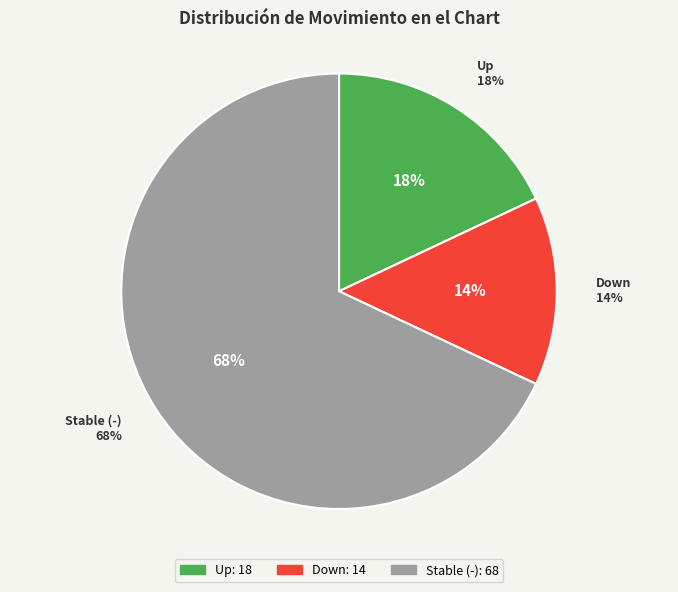

Is the sum of - and down greater than half?

Yes